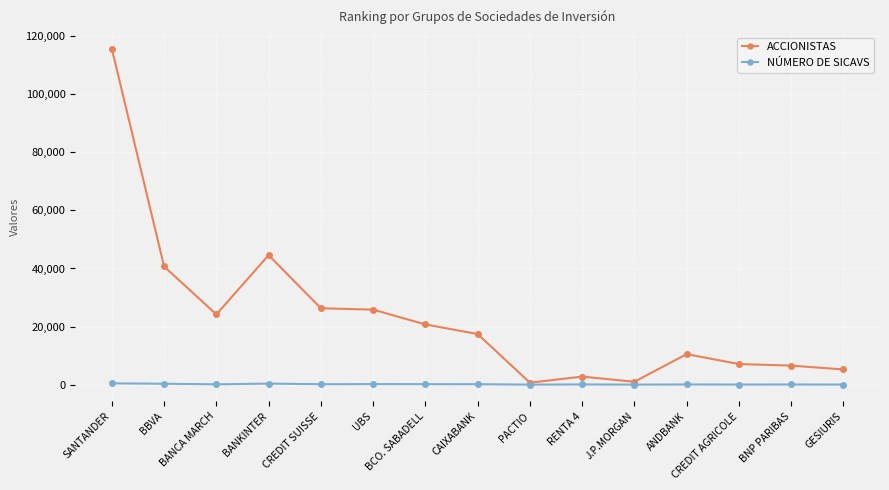

Which series has the largest range (max minus min)?

ACCIONISTAS